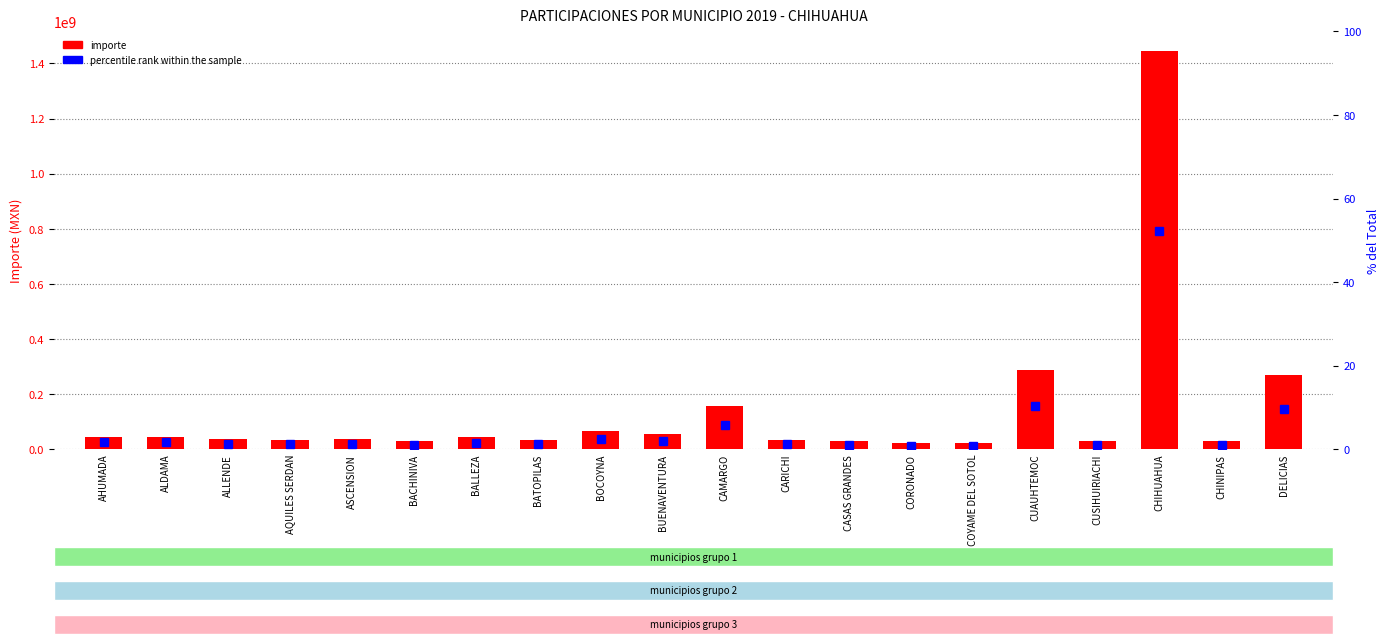

What is the total value across all series at ALDAMA?

45450211.9